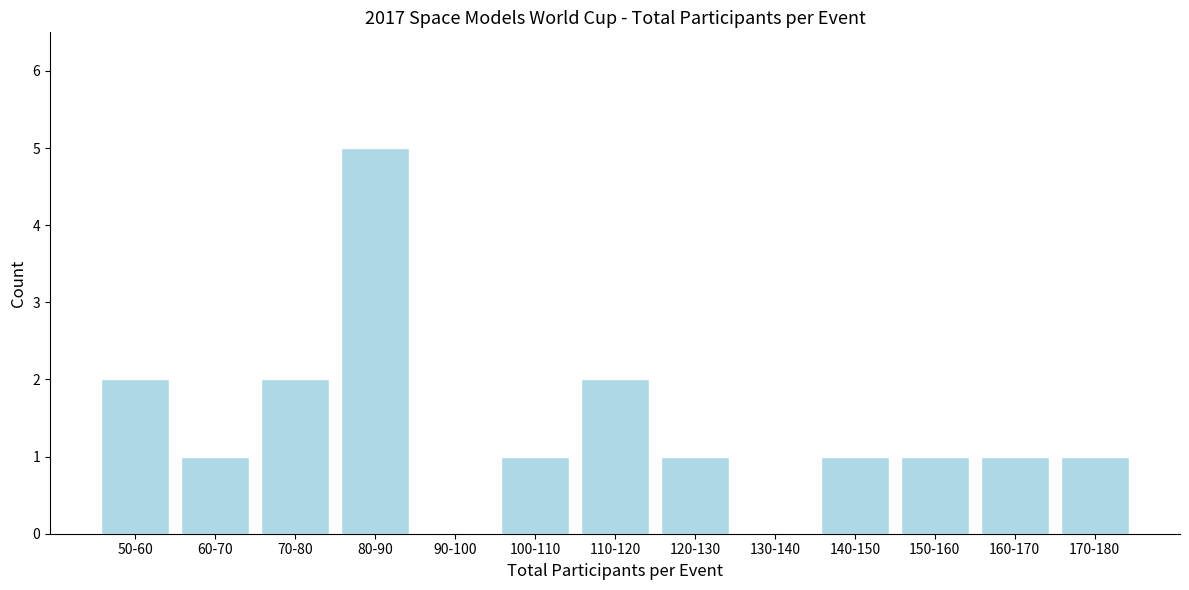

Reading left to right, extract all data points from this chart.

50-60=2	60-70=1	70-80=2	80-90=5	90-100=0	100-110=1	110-120=2	120-130=1	130-140=0	140-150=1	150-160=1	160-170=1	170-180=1